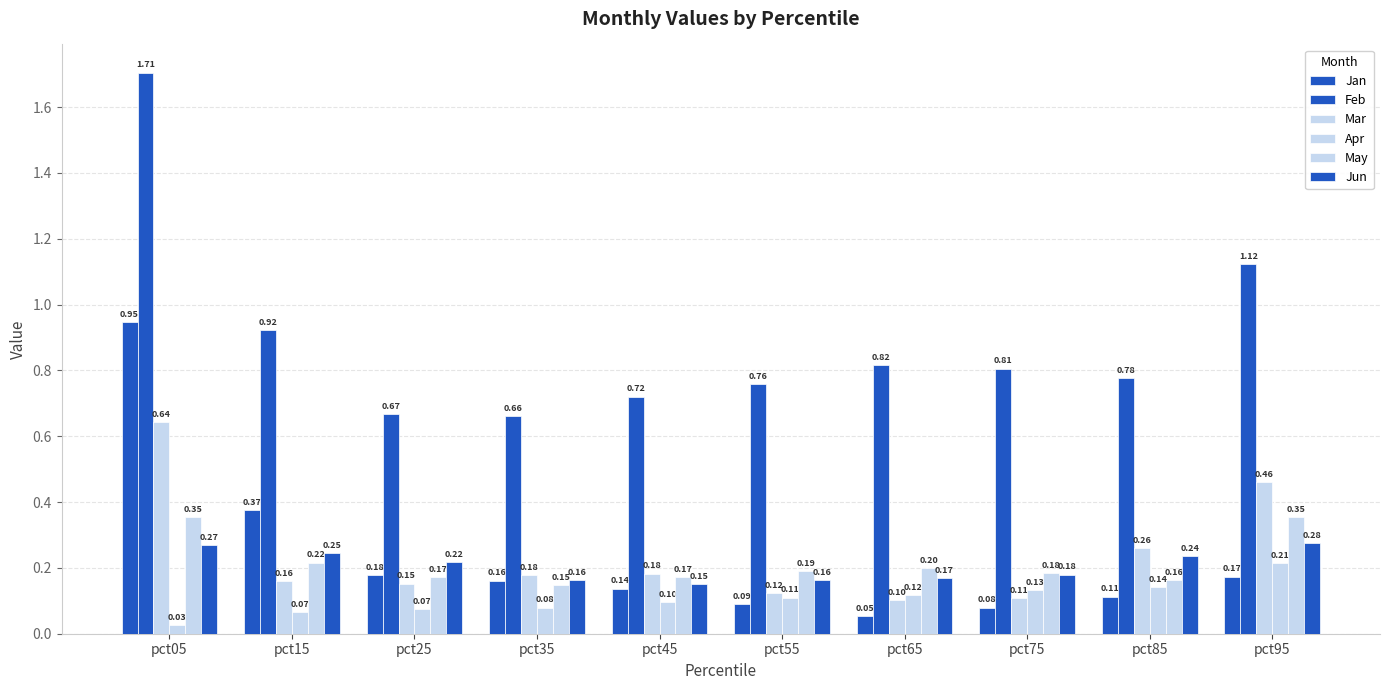

At which label does Apr reach its peak?

pct95